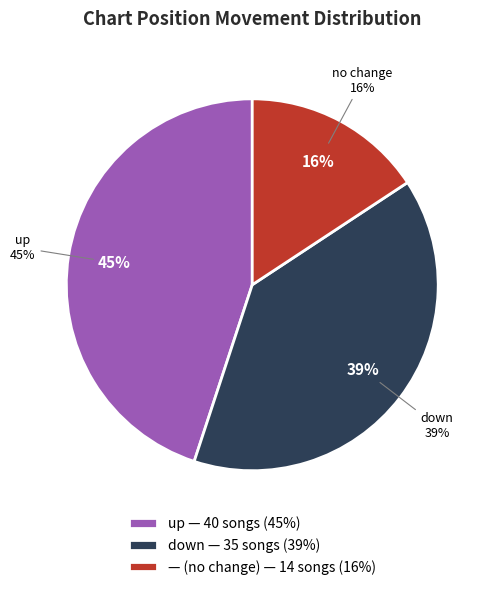

To the nearest percent, what is the average slice percentage?

33%